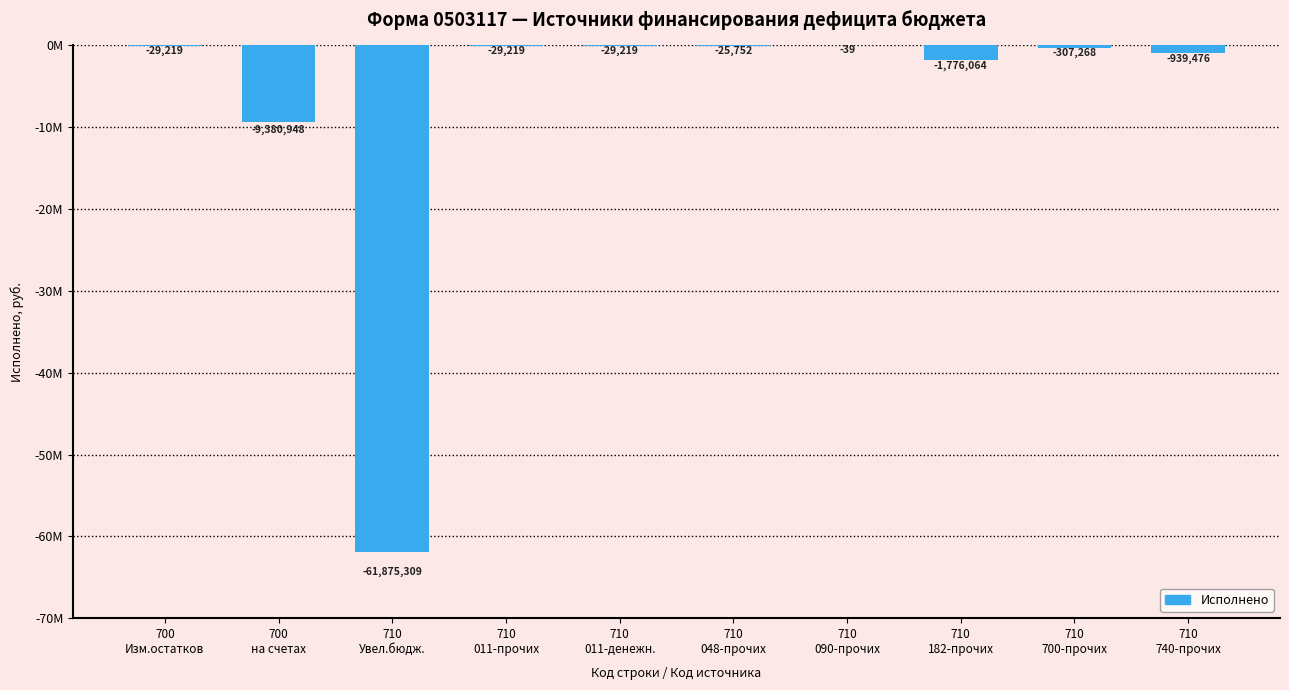

List the labels in order of value, largest first.

710
090-прочих, 710
048-прочих, 700
Изм.остатков, 710
011-прочих, 710
011-денежн., 710
700-прочих, 710
740-прочих, 710
182-прочих, 700
на счетах, 710
Увел.бюдж.